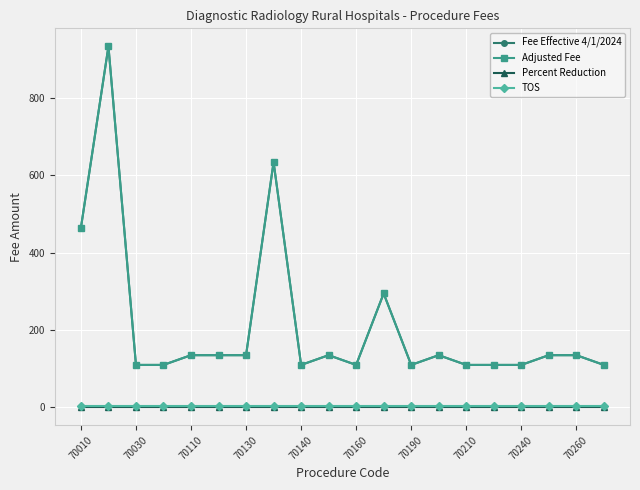

List the series in order of their peak value, lowest first.

Percent Reduction, TOS, Fee Effective 4/1/2024, Adjusted Fee